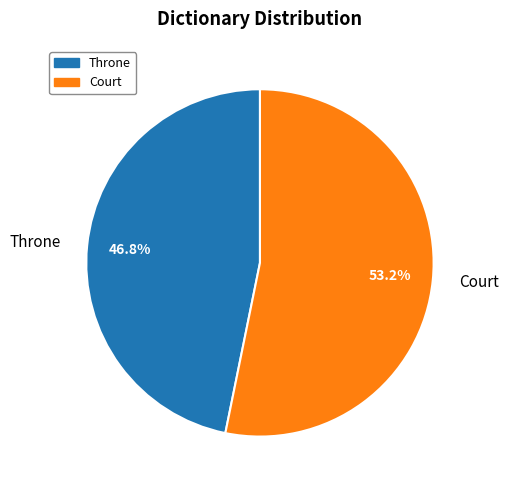

Is there any slice that represents more than half of the pie?

Yes